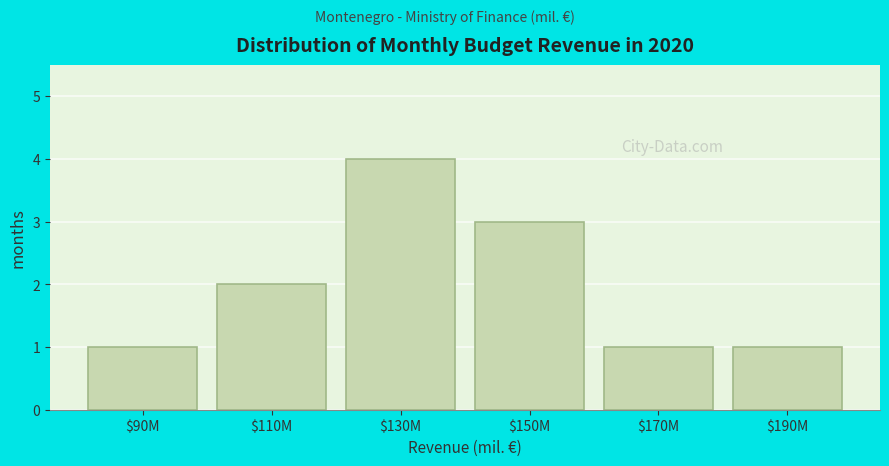

Reading left to right, what are all the values shown in this chart?

1	2	4	3	1	1